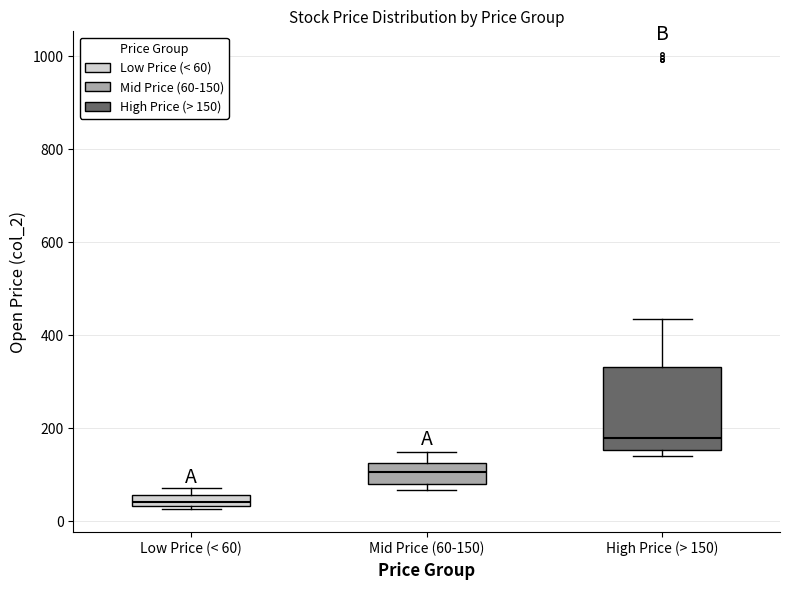

Which box has the highest median line?

High Price (> 150)